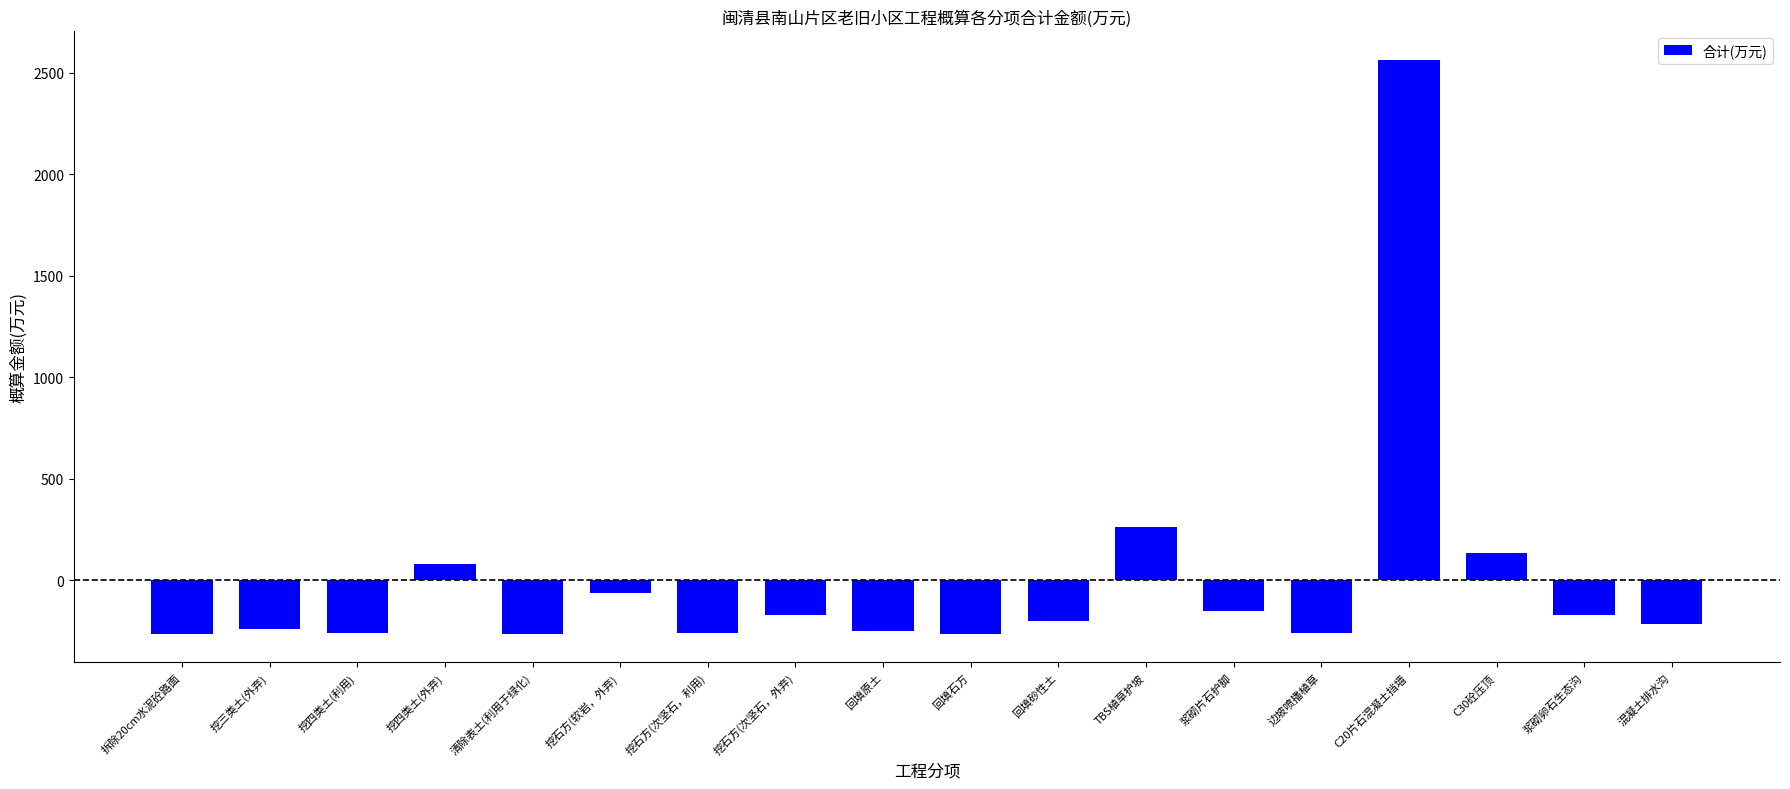

The chart shows a value of -241.4 at 挖三类土(外弃). True or false?

True